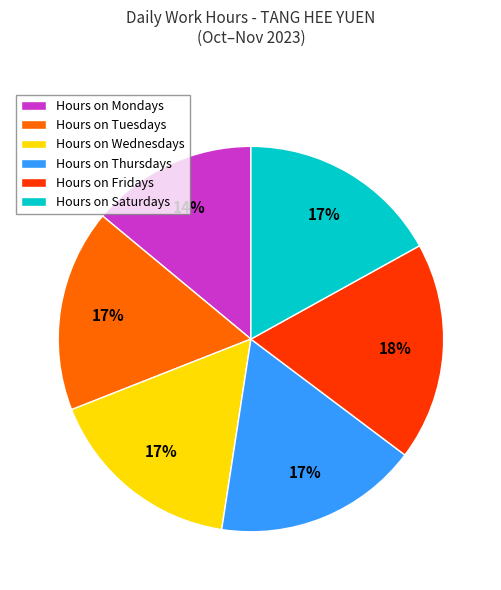

Does any single category account for the majority?

No